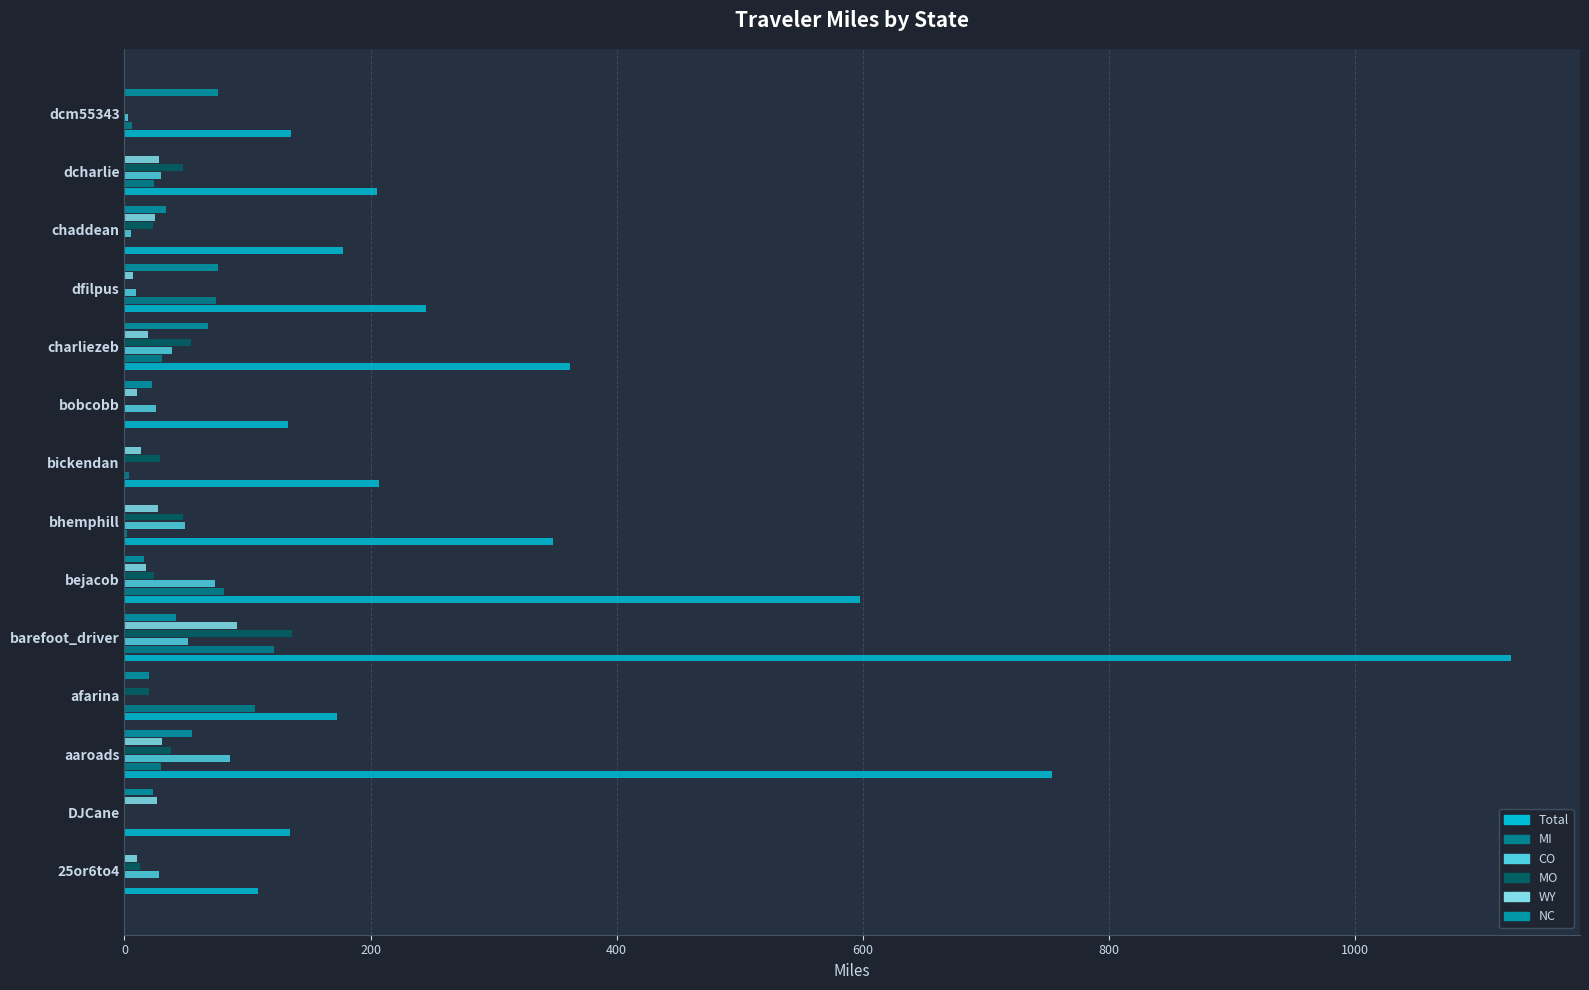

Rank the series by their maximum value, from lowest to highest.

NC, CO, WY, MI, MO, Total